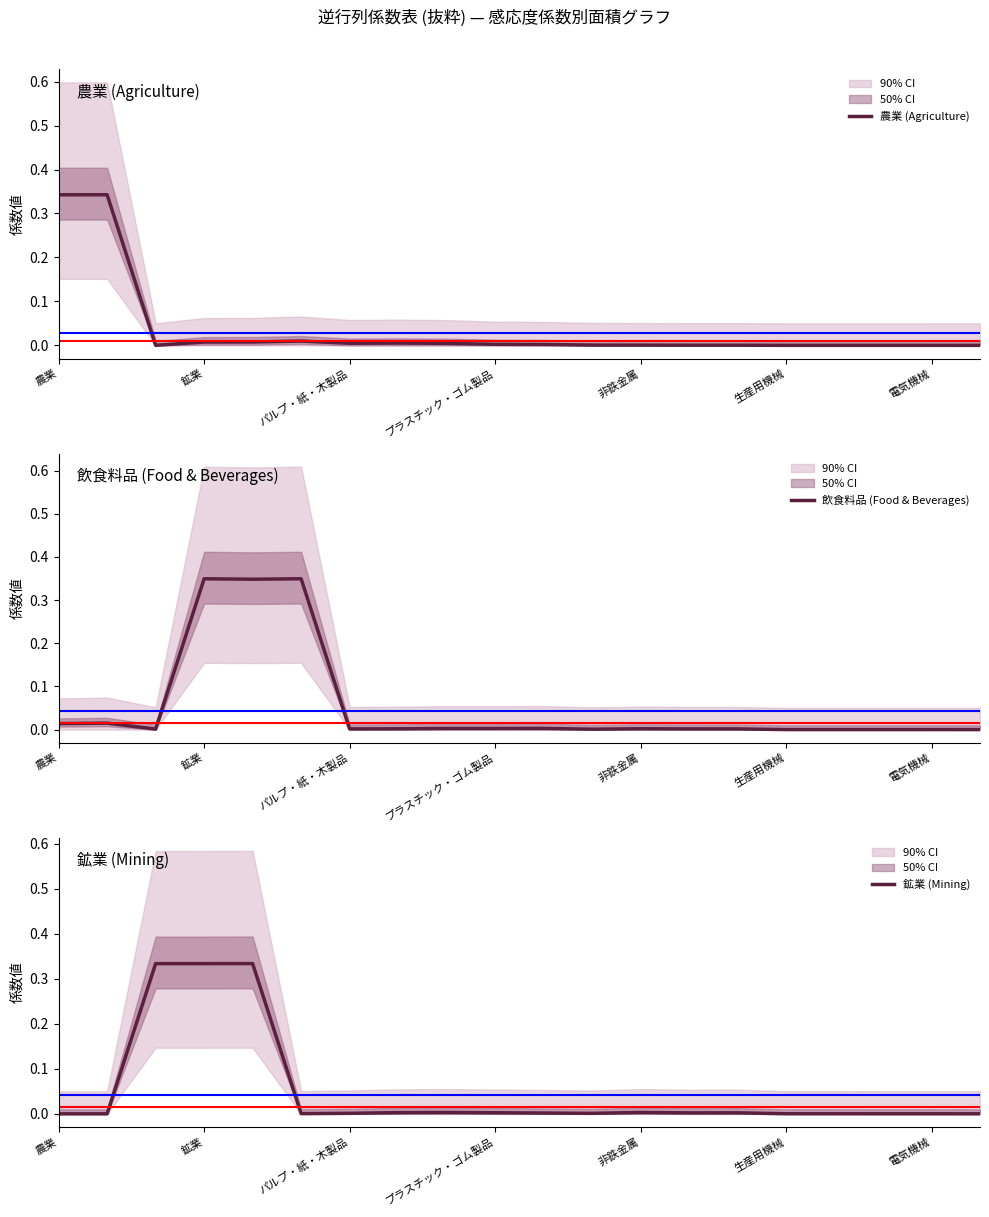

How many lines are shown in the chart?

3